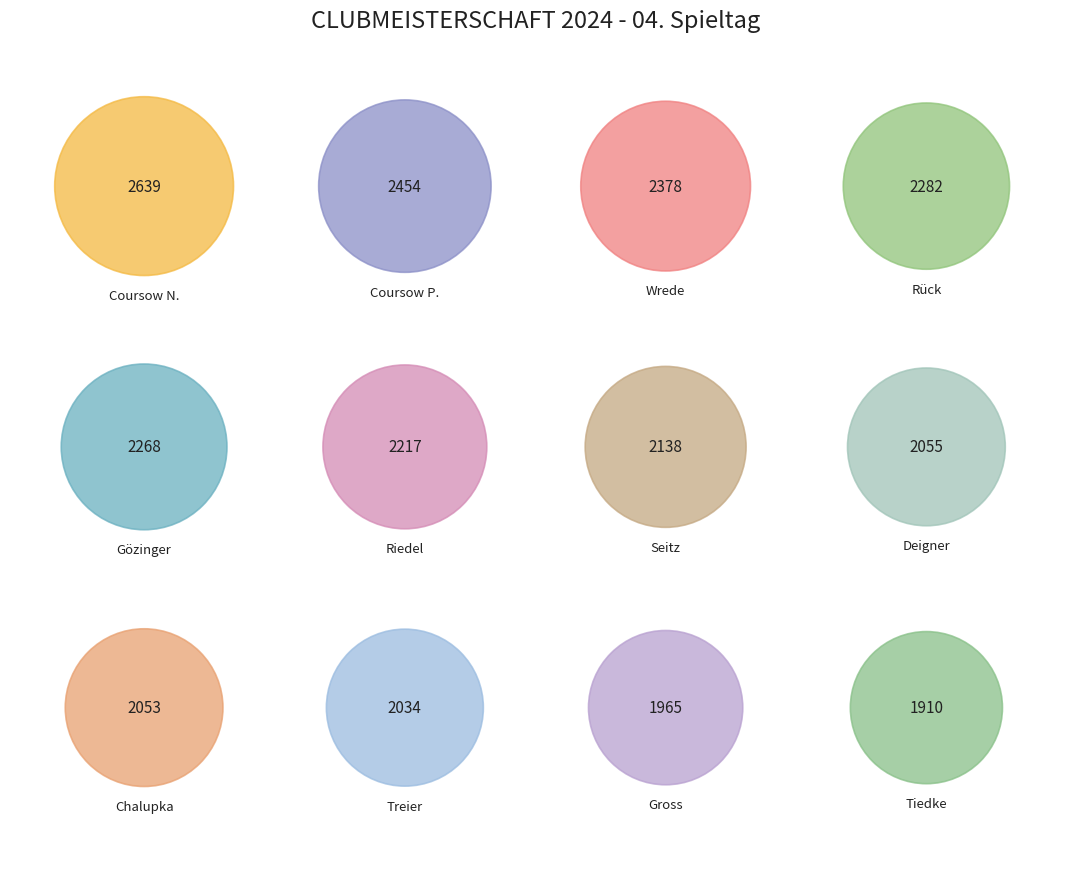

Which category has the biggest portion of the pie?

Coursow N.